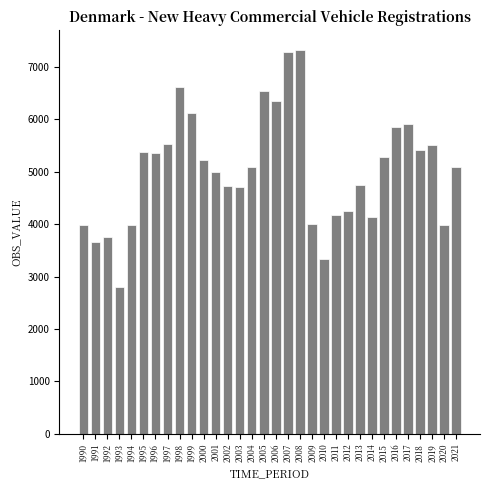

What is the sum of the values at 1992 and 1997?

9268